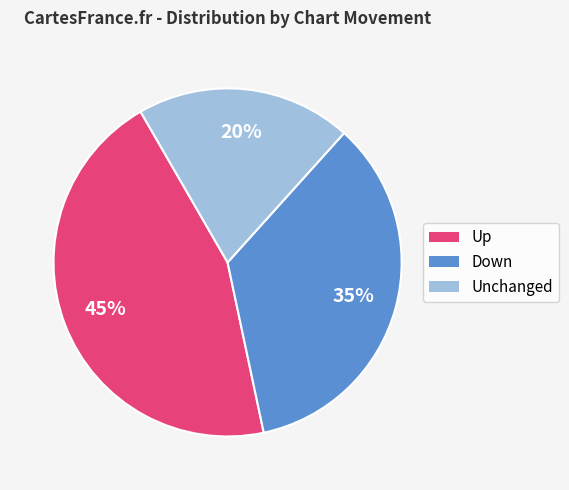

Count the number of slices in the pie.

3